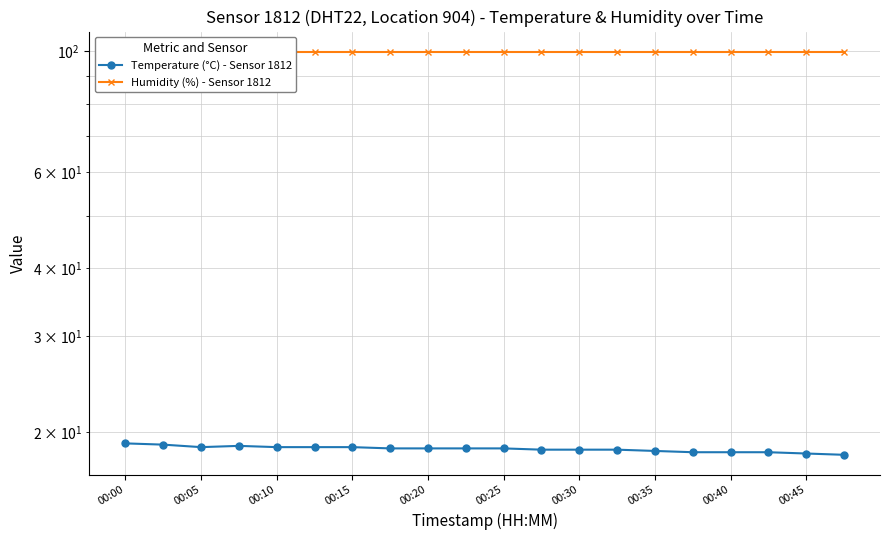

At which label is Humidity (%) - Sensor 1812 closest to 99?

00:00